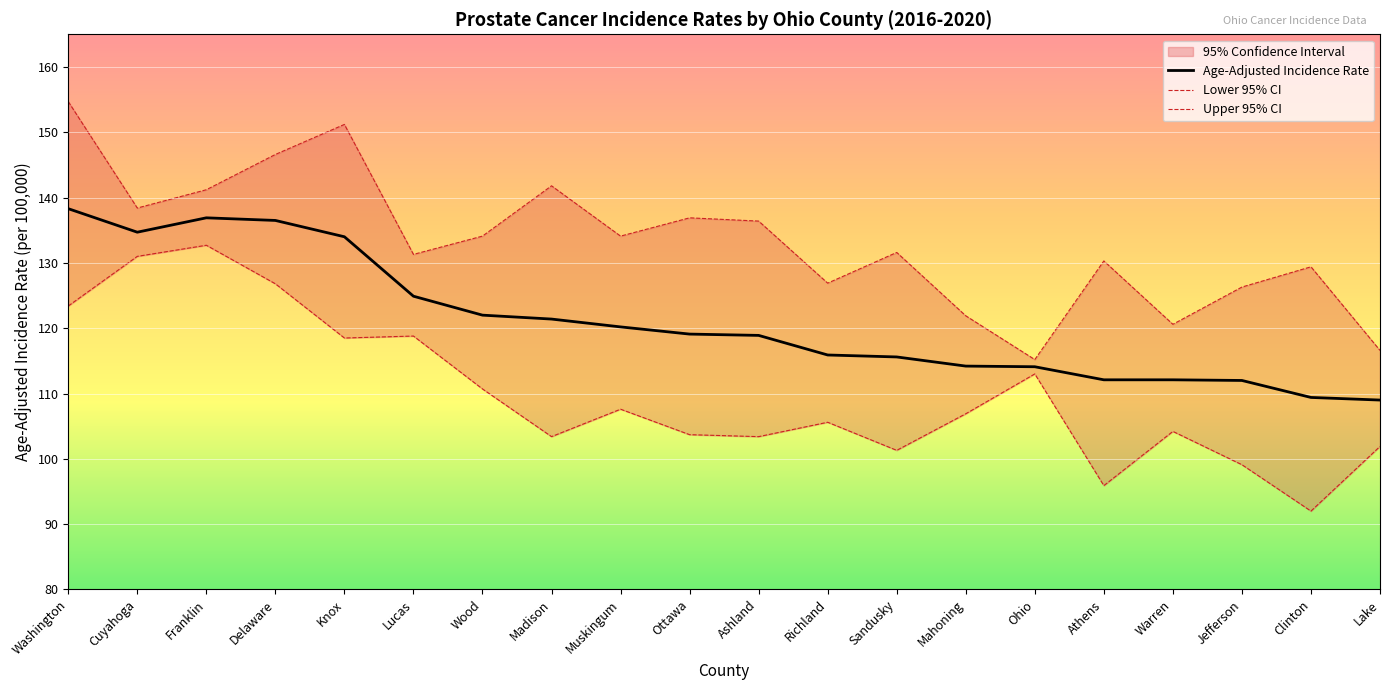

In Lower 95% CI, how many points are lower than both neighbors (excluding endpoints)?

6